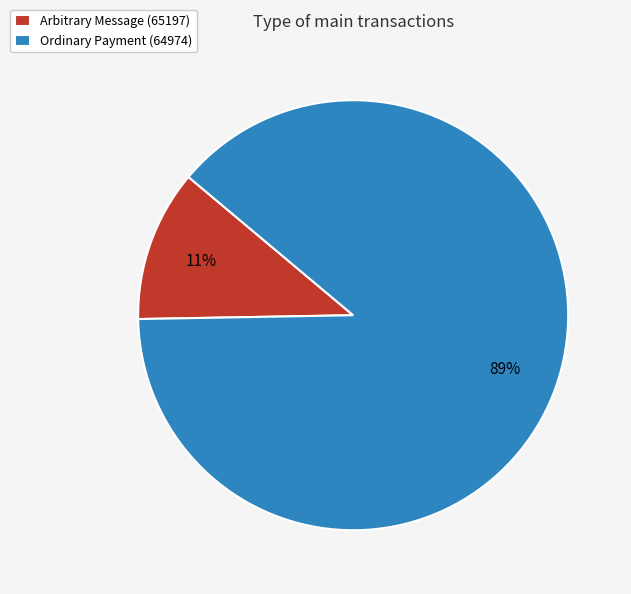

Between Arbitrary Message (65197) and Ordinary Payment (64974), which is larger?

Ordinary Payment (64974)